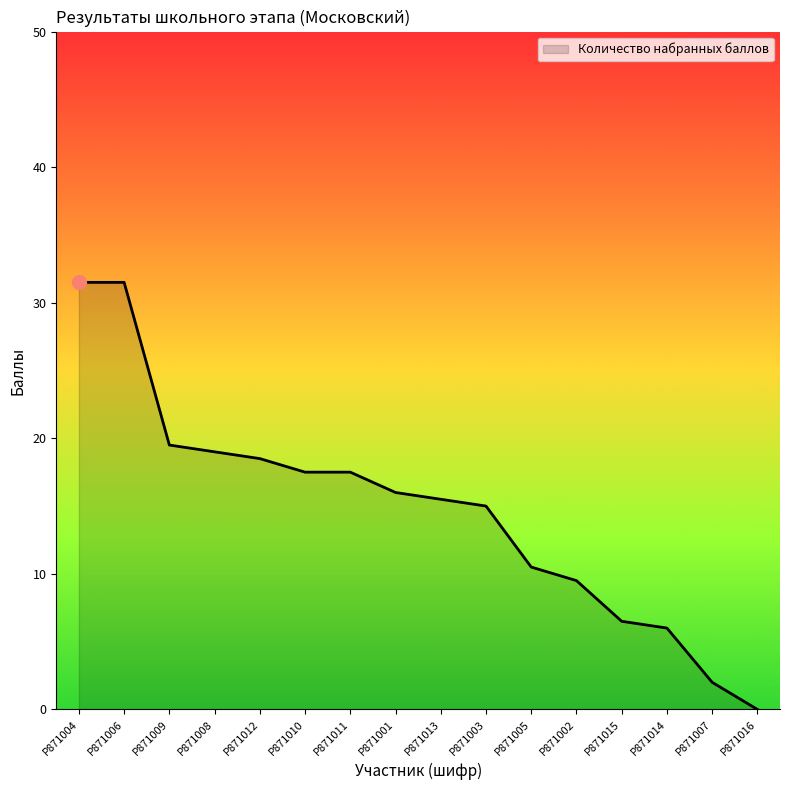

What is the change in value from Р871006 to Р871003?

-16.5